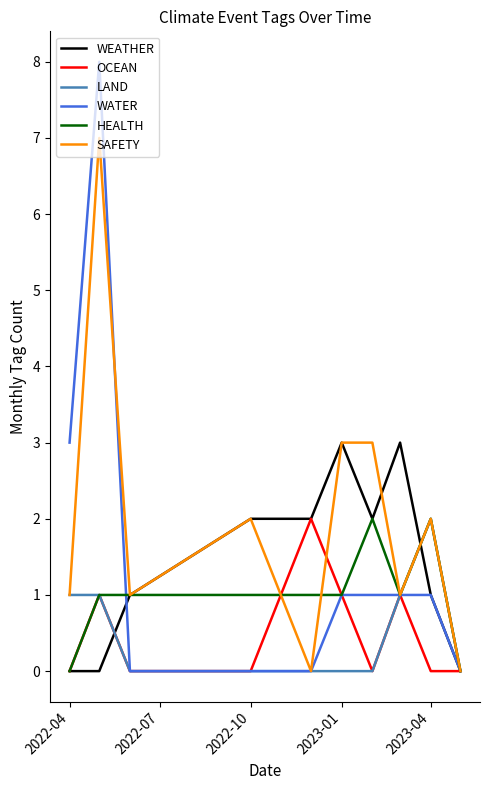

What is the greatest value displayed?

8